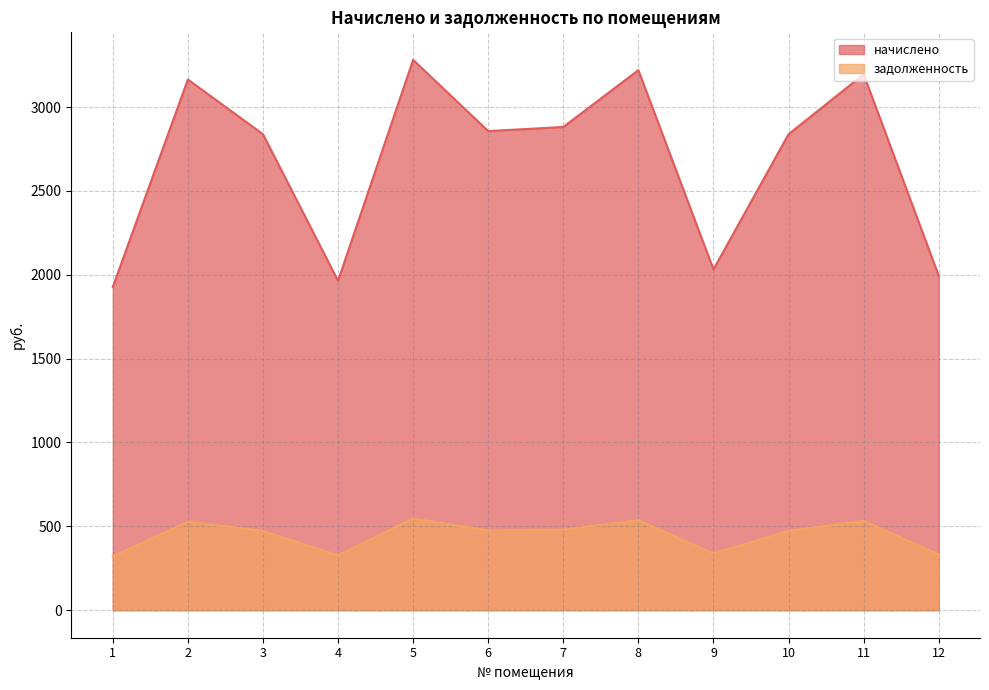

Between 11 and 3, which is larger?

11